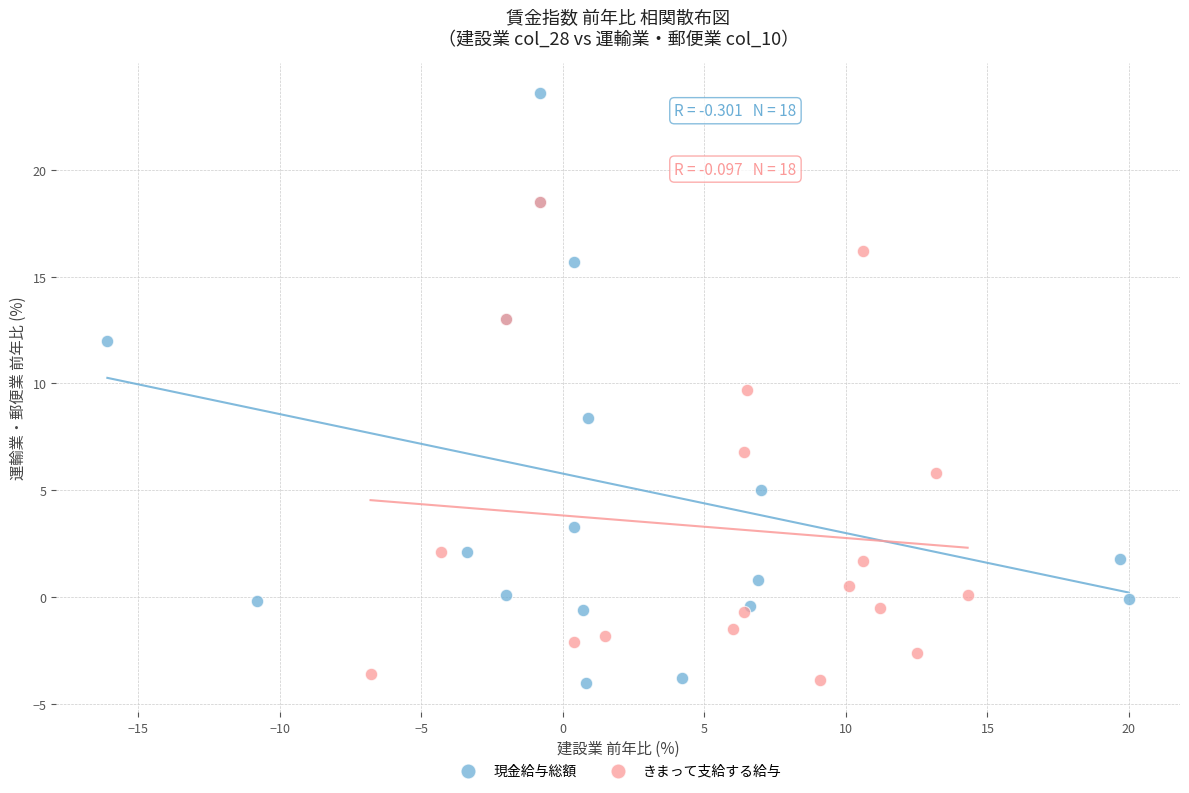

Which series contains the highest Y value?

現金給与総額